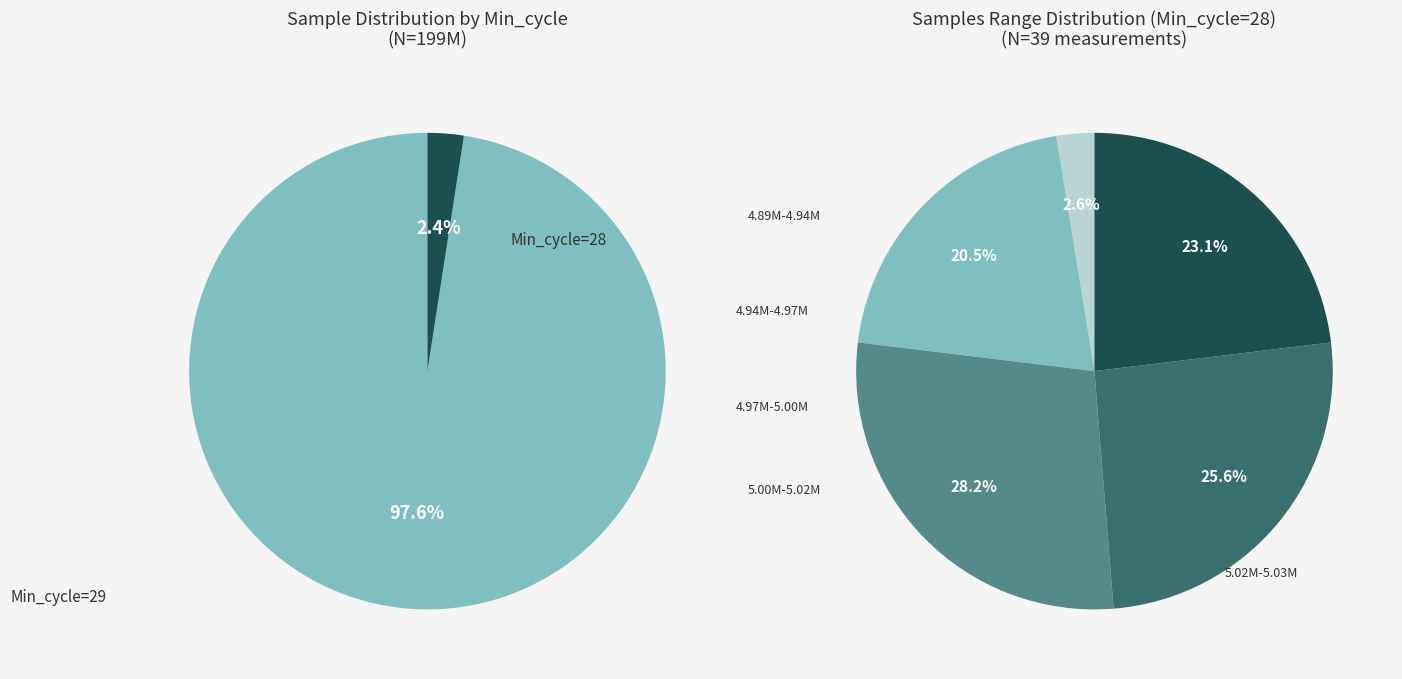

Approximately how many times larger is the value at 28 compared to 28?

1.0